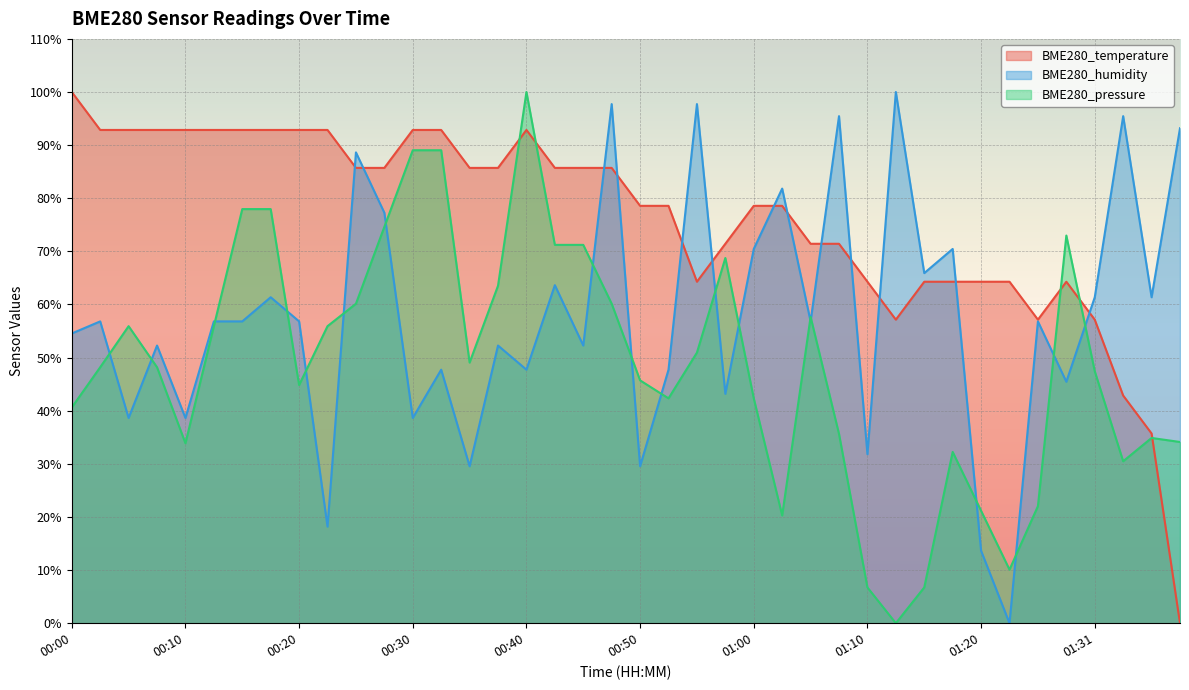

Between 00:27 and 00:32, which is larger?

00:32